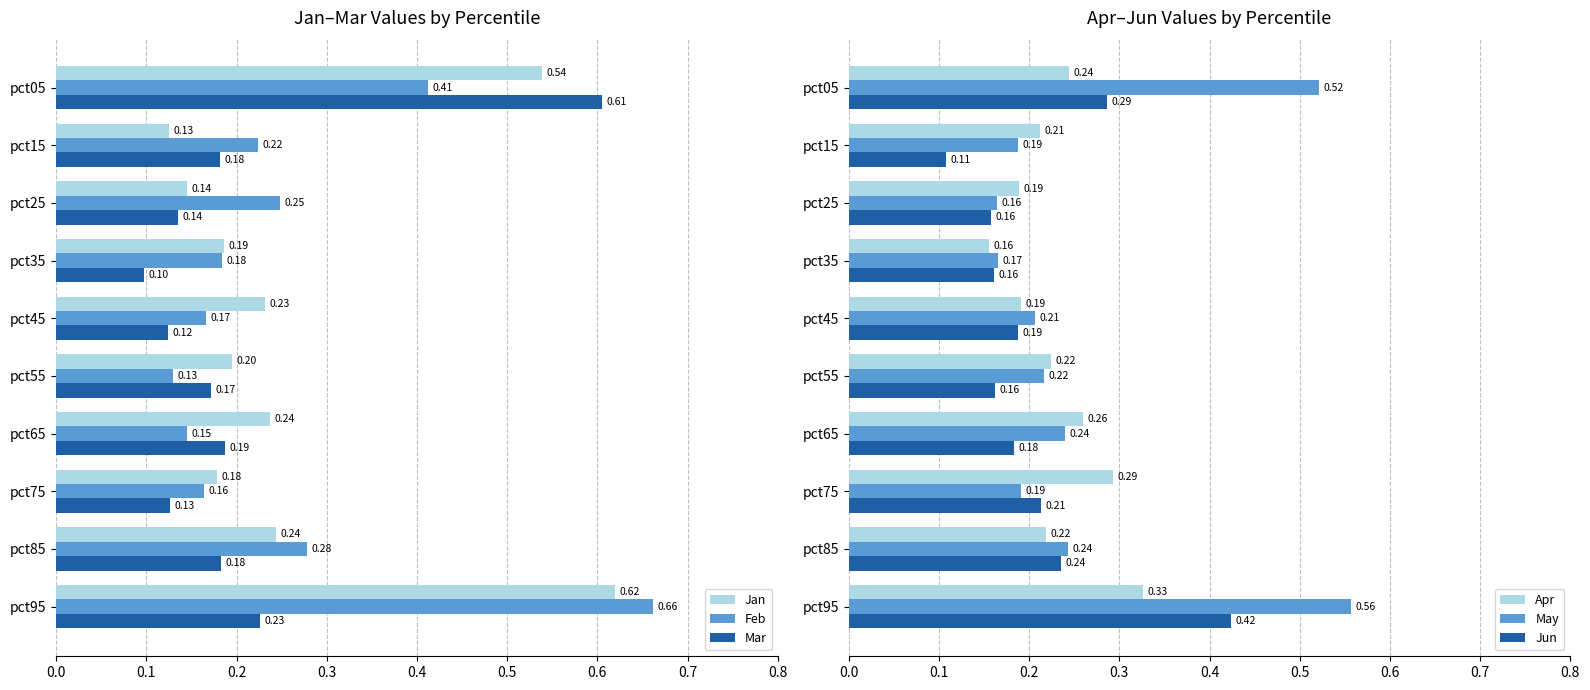

The value of May at pct25 is 0.0. True or false?

False